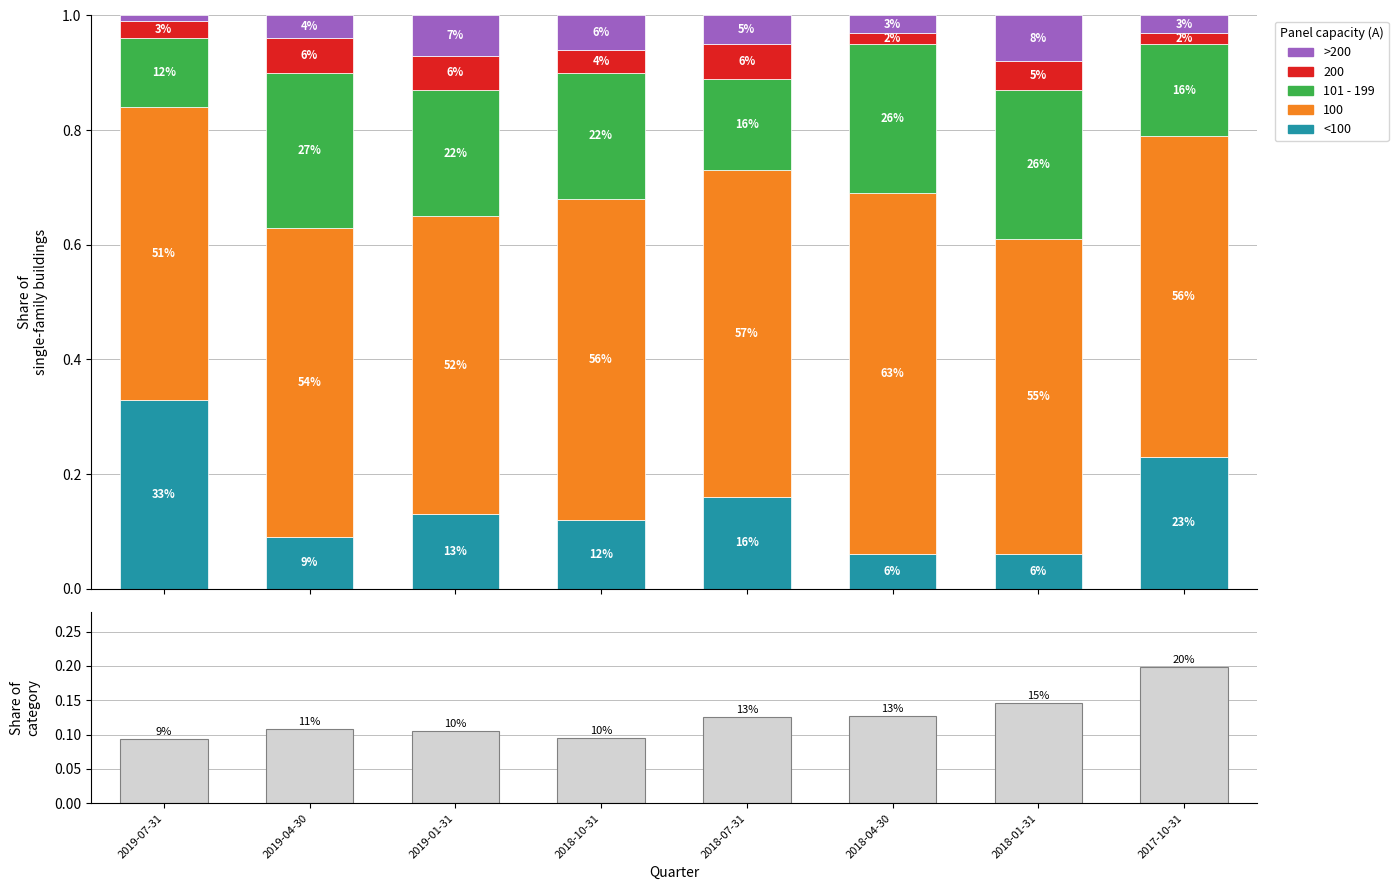

What position from the right is 2018-01-31?

2